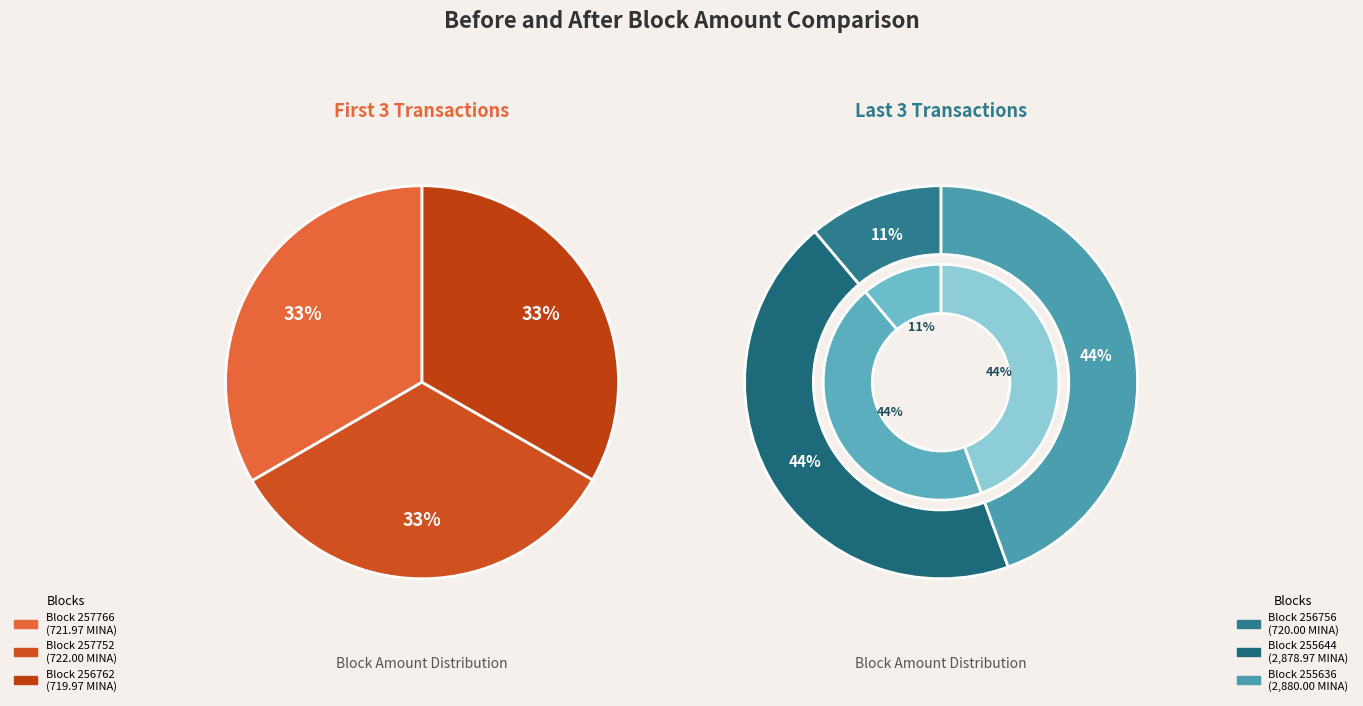

Between 256756 and 257752, which is larger?

257752